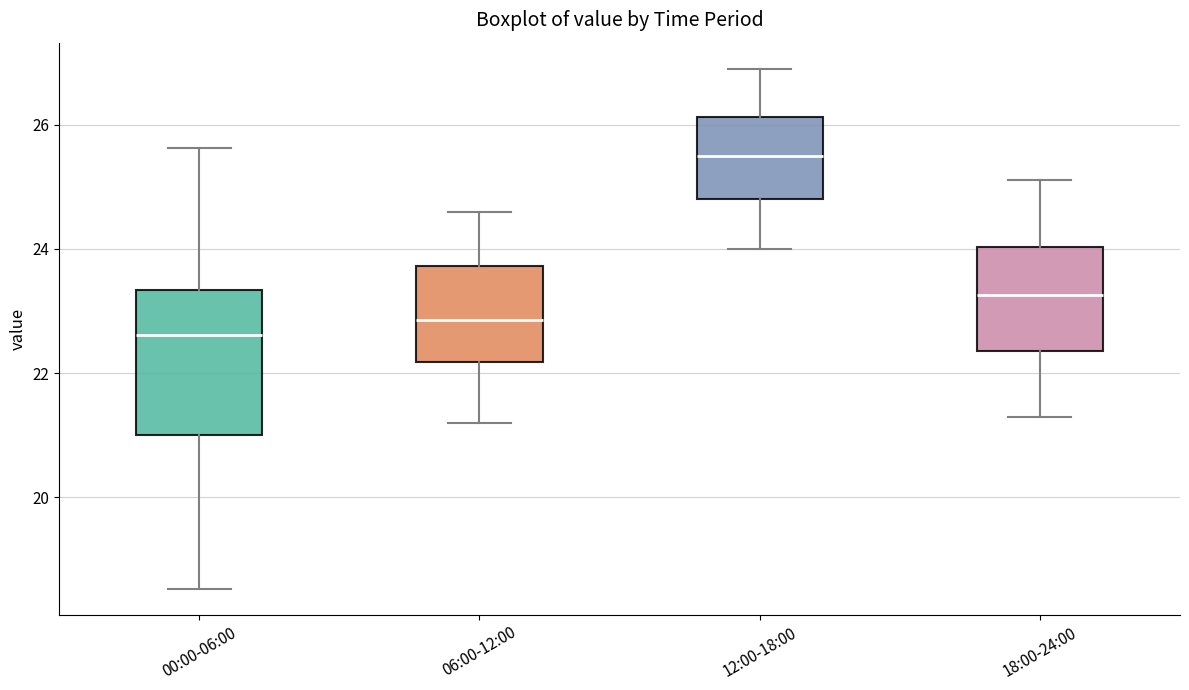

Reading left to right, transcribe this box plot: for each box, give where its median line is, the range the box spans, and where its two whiskers end, as read against the y-axis. The values are not printed on the chart, so give them approximately, as read against the axis.

00:00-06:00: median 22.6, box 21.0 to 23.4, whiskers 18.6 to 25.6
06:00-12:00: median 22.8, box 22.2 to 23.8, whiskers 21.2 to 24.6
12:00-18:00: median 25.6, box 24.8 to 26.2, whiskers 24.0 to 27.0
18:00-24:00: median 23.2, box 22.4 to 24.0, whiskers 21.4 to 25.2